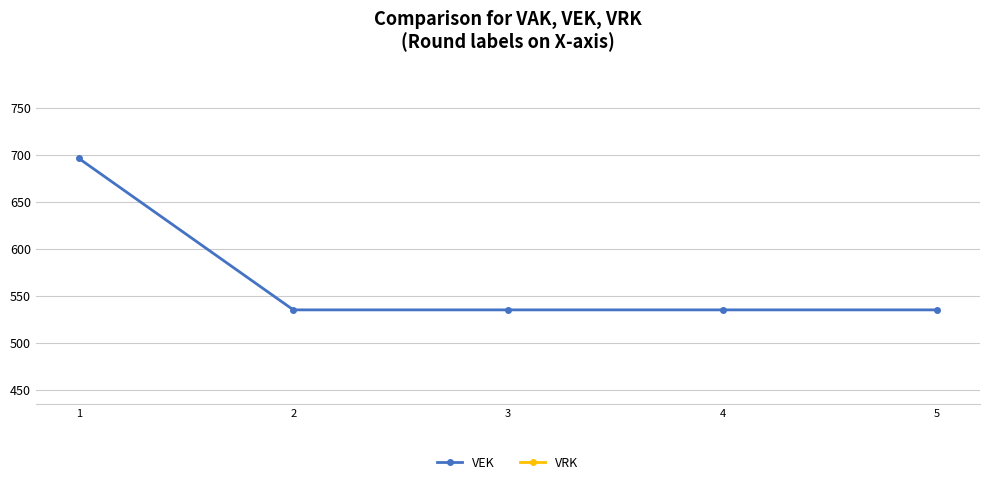

List the series in order of their overall mean, lowest first.

VRK, VEK